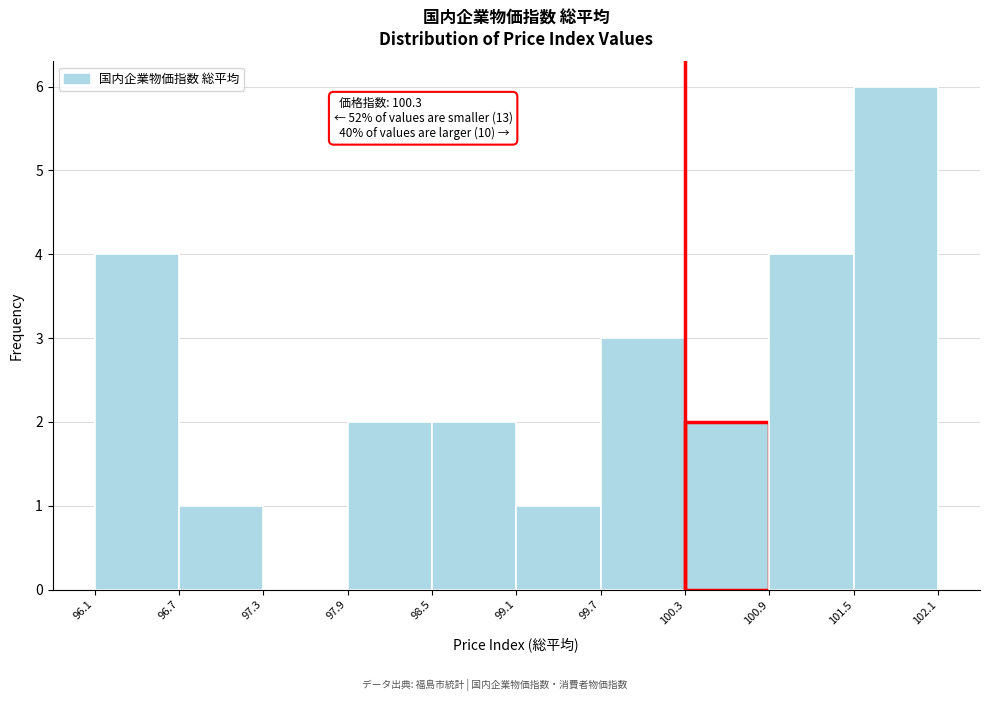

Which range on the x-axis has the tallest bar?

101.5 to 102.1